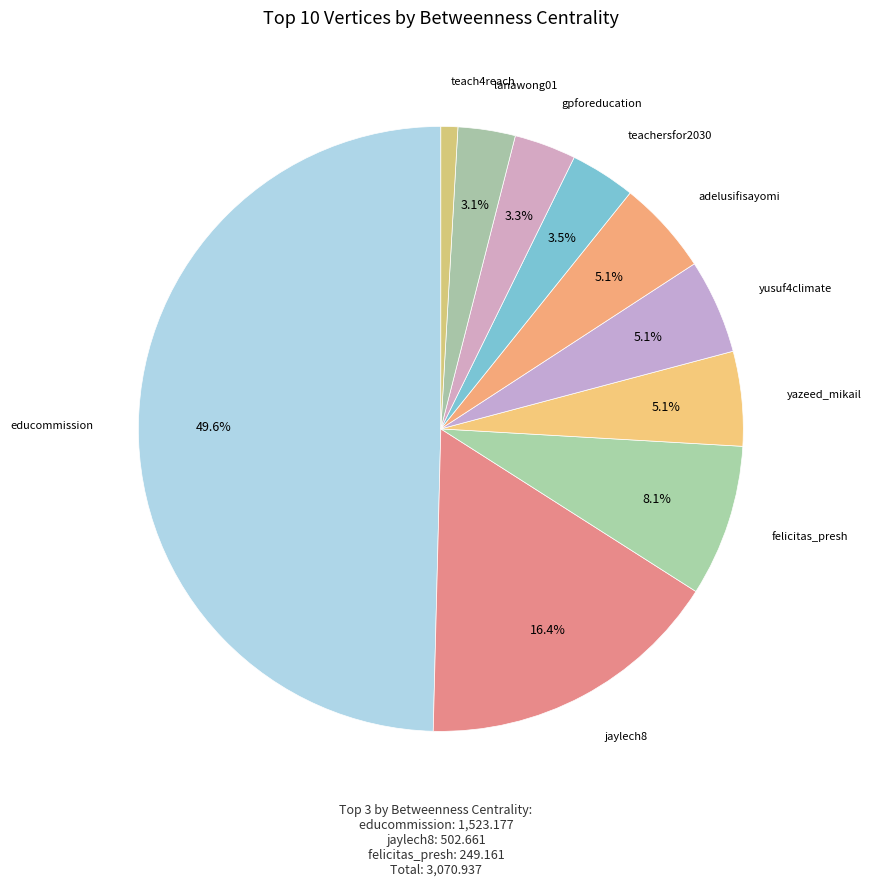

To the nearest percent, what is the difference between the yusuf4climate and teach4reach slice percentages?

4%